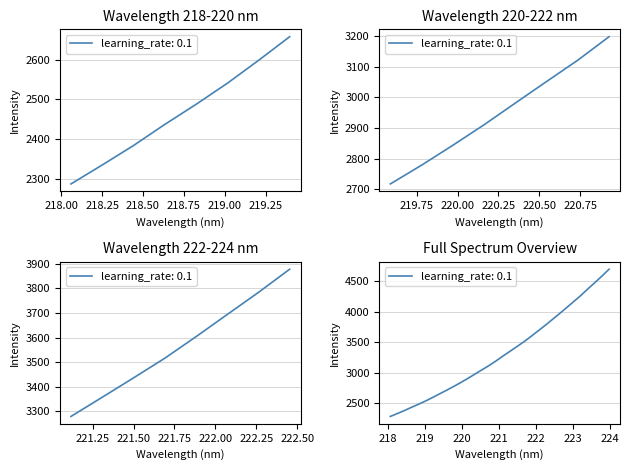

What is the label of the 5th point from the left?

218.8244